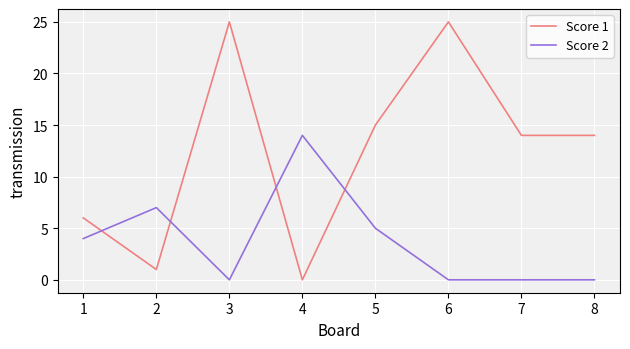

Which series has the largest range (max minus min)?

Score 1